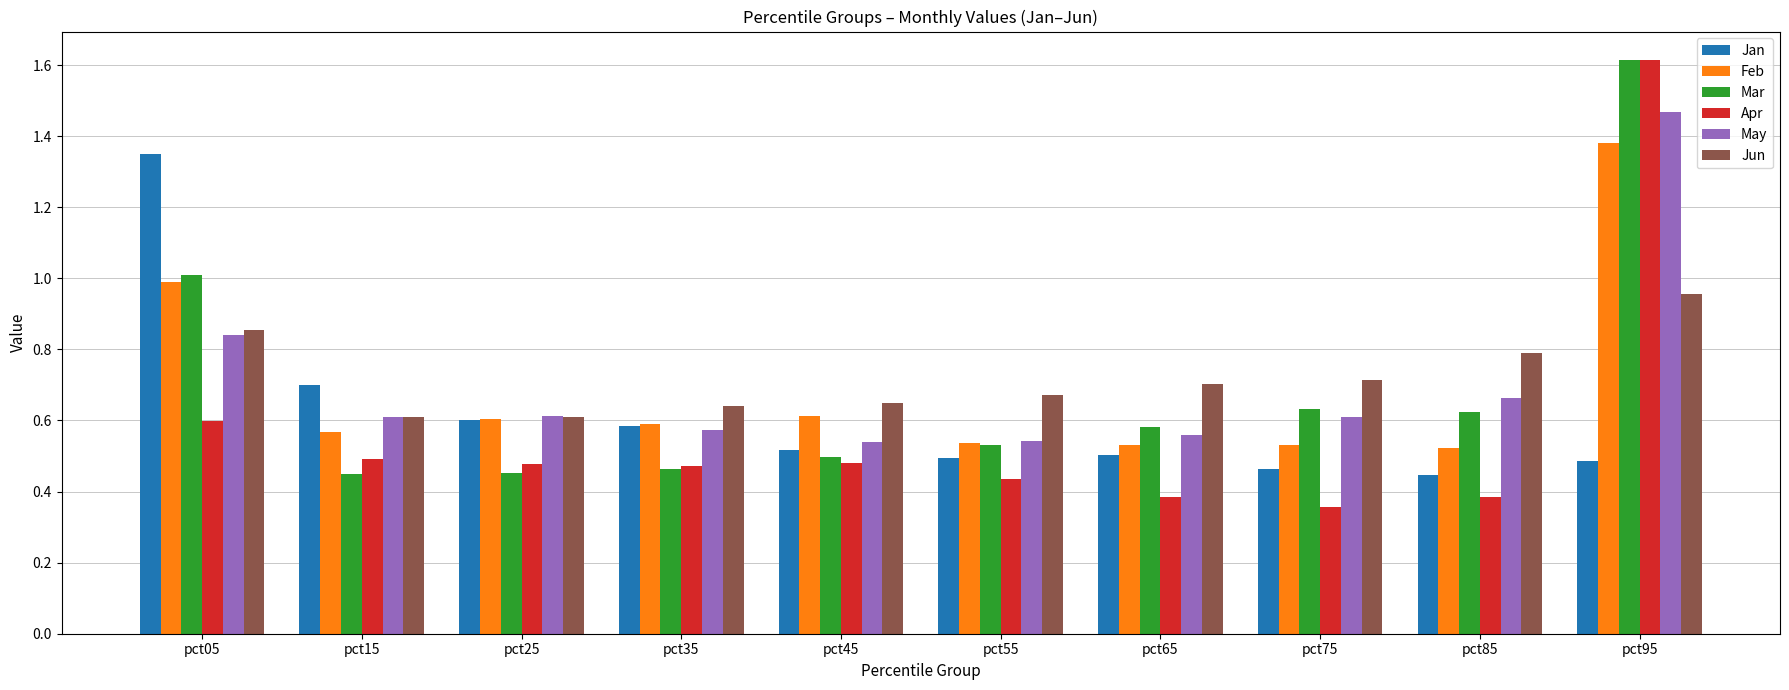

True or false: Feb has a value of 0.8 at pct15.

False